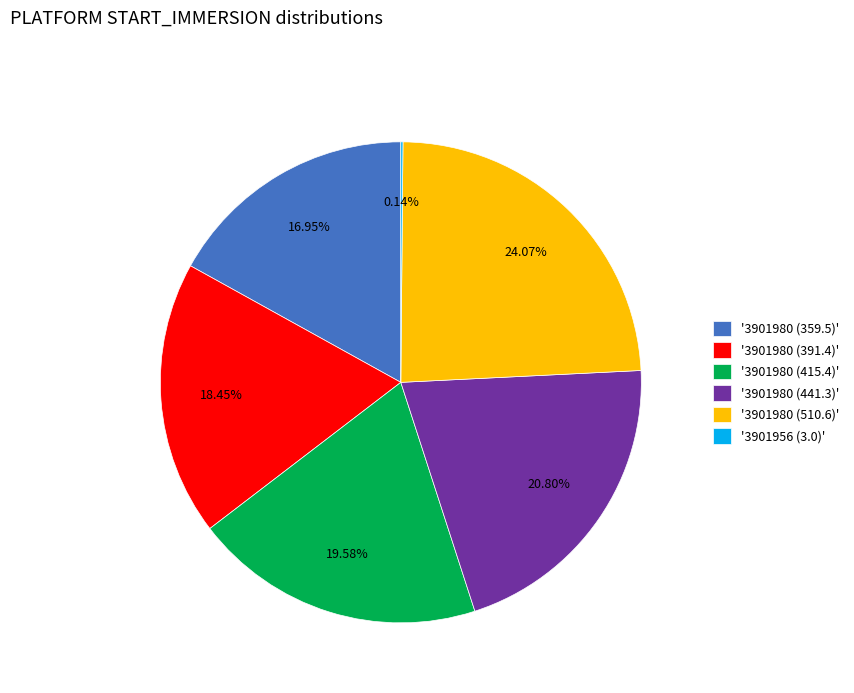

Is '3901980 (441.3)' the majority of the pie?

No